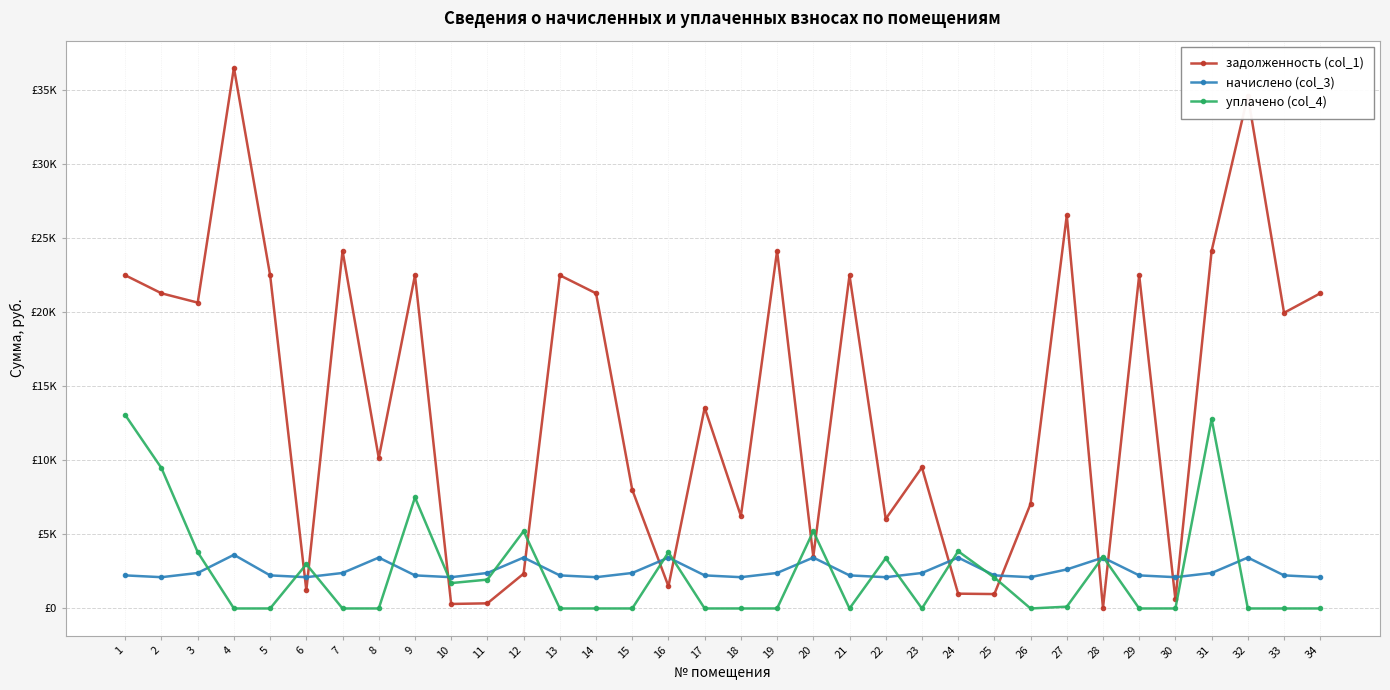

Is this an area chart (filled region under the line)?

No